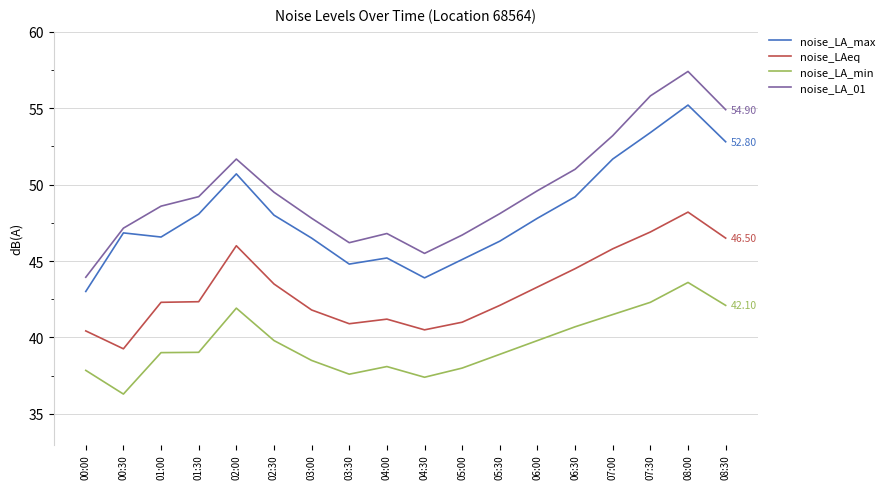

What is the maximum value shown in the chart?

57.4